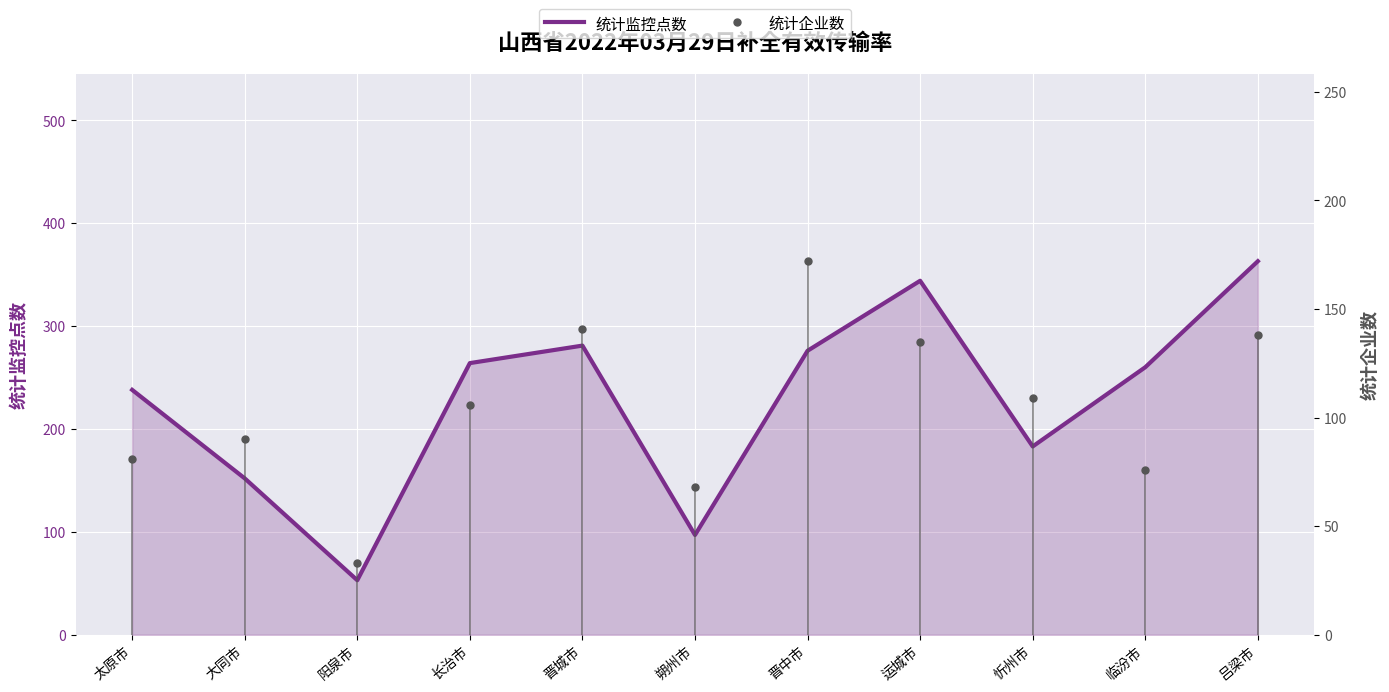

Reading right to left, list all the values displayed in this chart.

吕梁市=363	临汾市=260	忻州市=183	运城市=344	晋中市=276	朔州市=97	晋城市=281	长治市=264	阳泉市=53	大同市=152	太原市=238